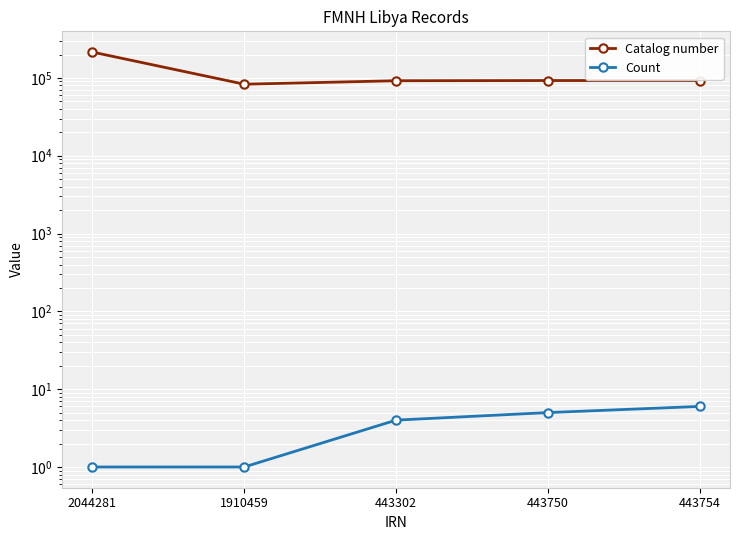

What is the label of the 5th point from the left?

443754